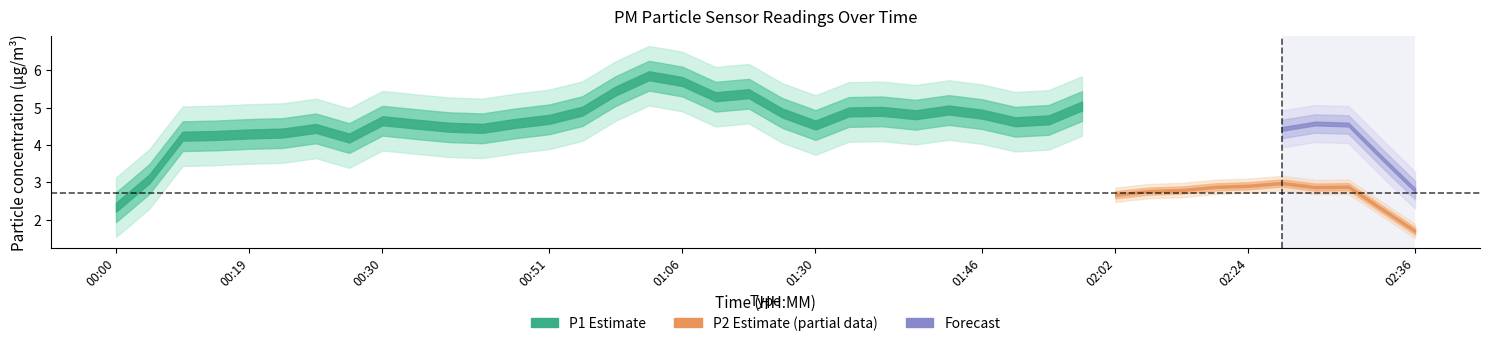

Is it true that P1 equals 2.1 at 00:35?

False